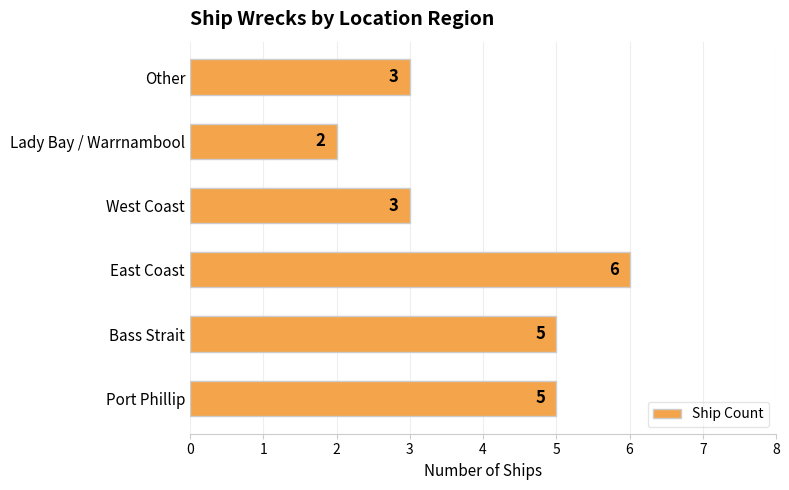

What is the ratio of the value at Lady Bay / Warrnambool to the value at East Coast?

0.3